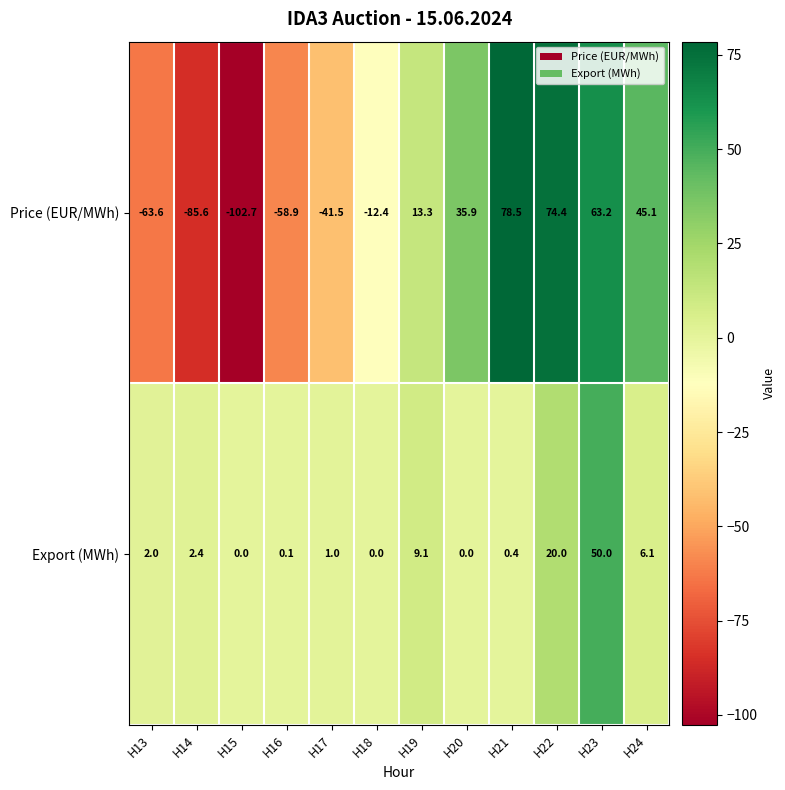

Where is Price (EUR/MWh) nearest to the value -12?

H18